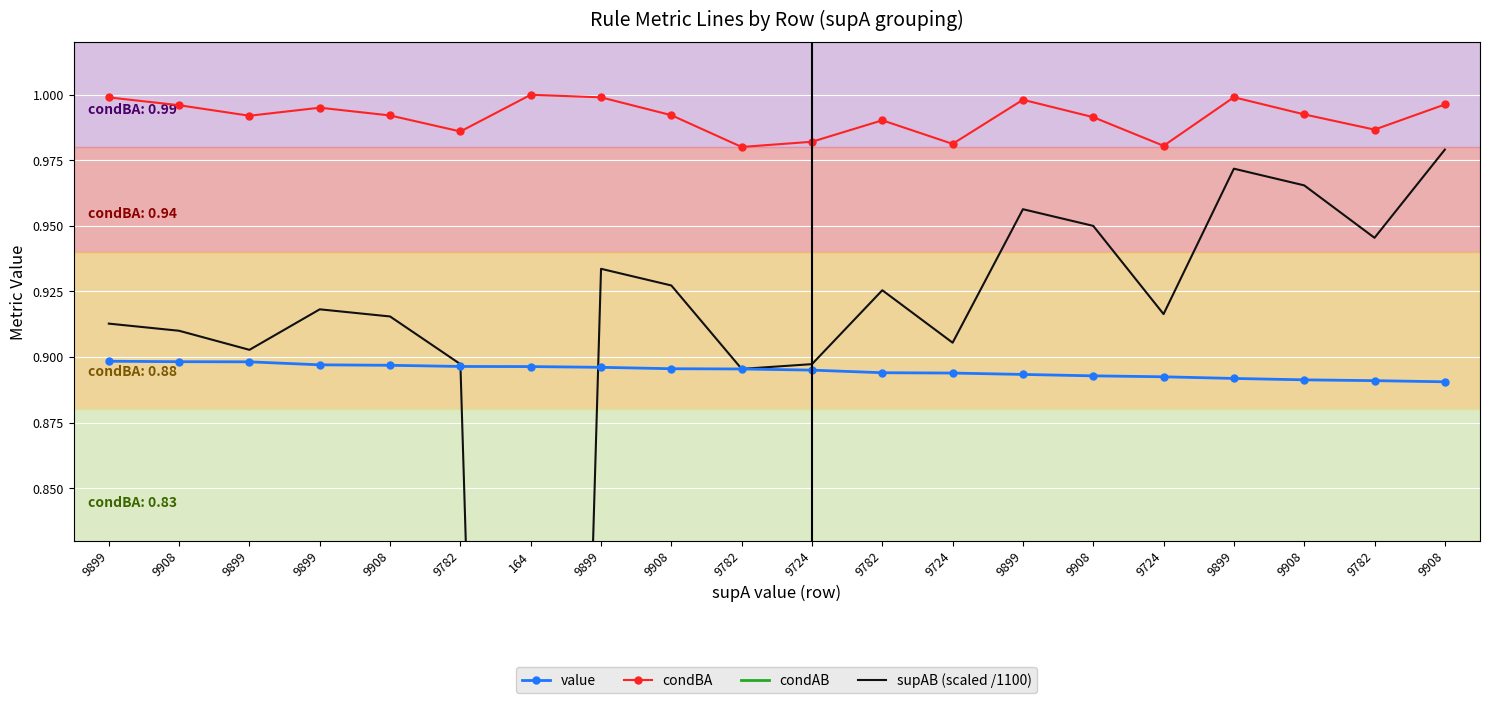

Rank the categories by value value from highest to lowest.

9899, 9908, 9899, 9899, 9908, 9782, 164, 9899, 9908, 9782, 9724, 9782, 9724, 9899, 9908, 9724, 9899, 9908, 9782, 9908